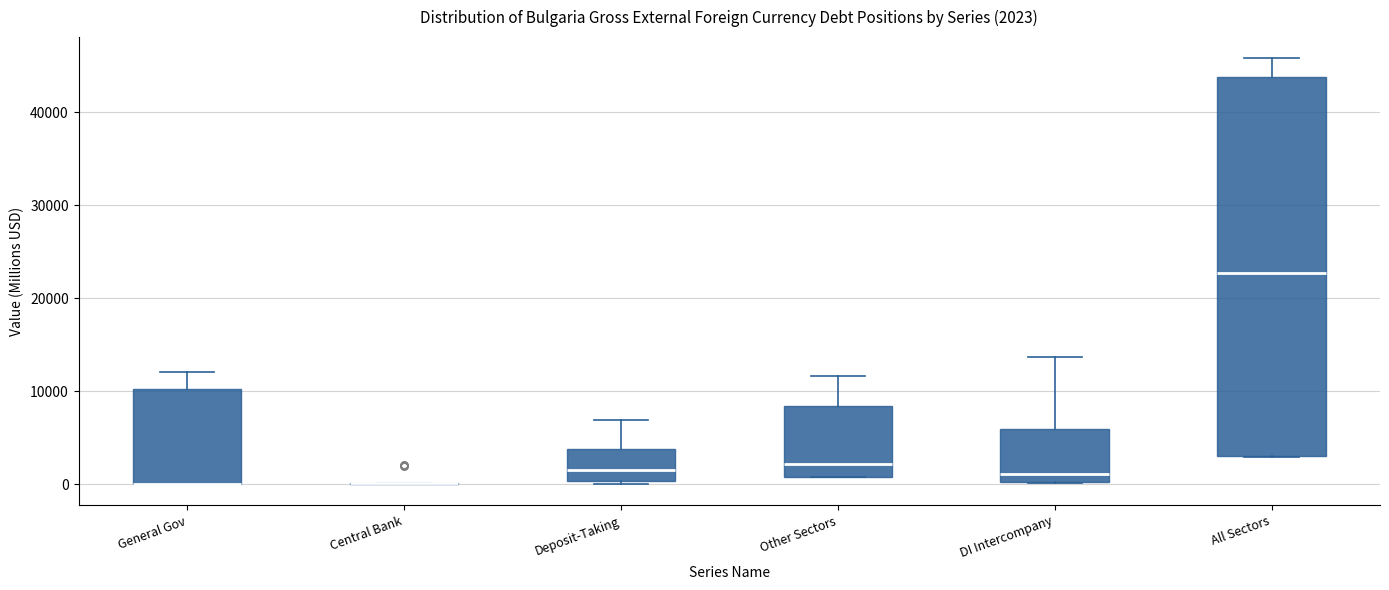

Which box is the tallest, from its lower edge to its upper edge?

All Sectors